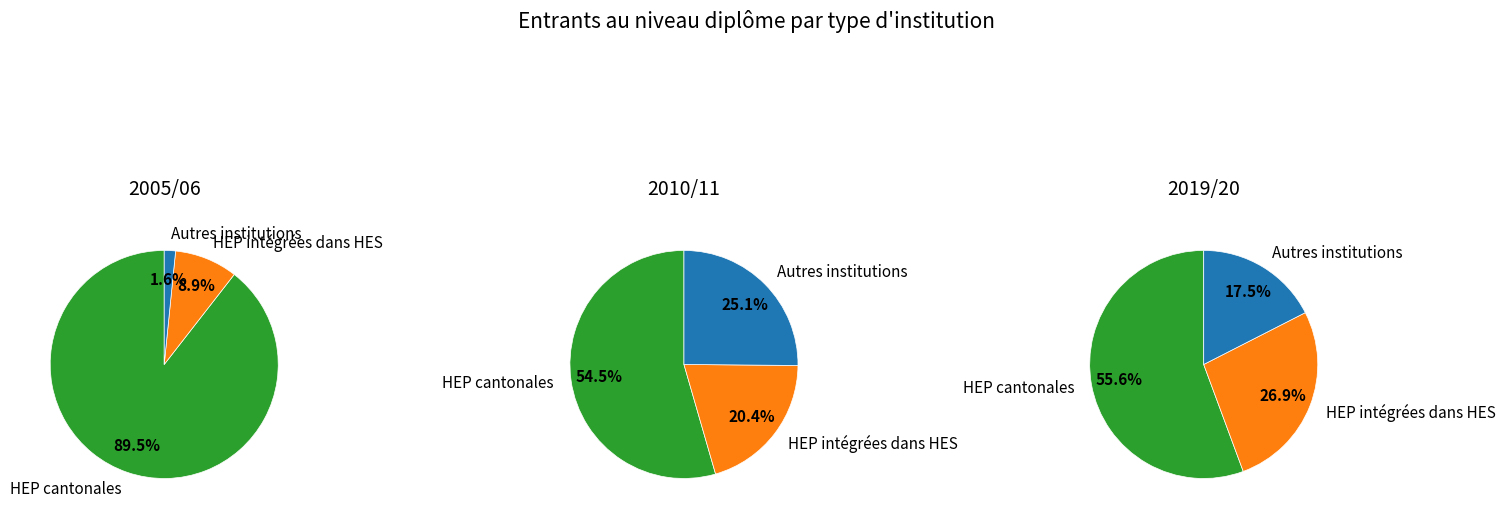

Which category has the biggest portion of the pie?

HEP cantonales